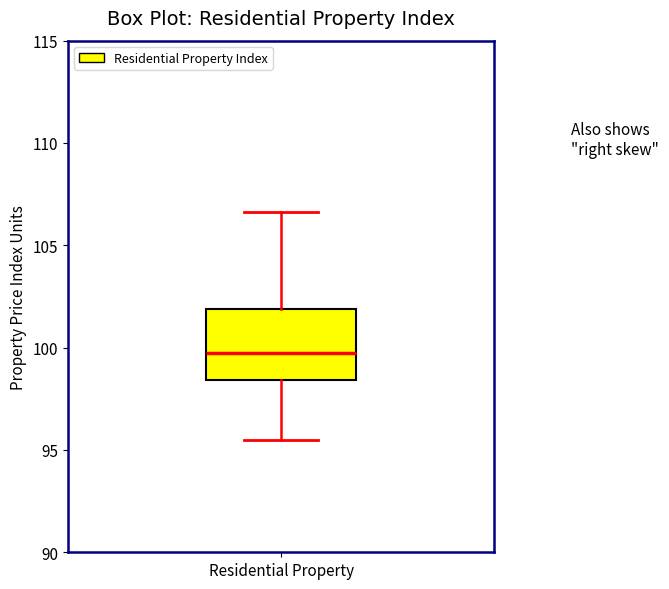

Transcribe this box plot: give where the median line is, the range the box spans, and where the two whiskers end, as read against the y-axis. The values are not printed on the chart, so give them approximately, as read against the axis.

median 99.5, box 98.5 to 102.0, whiskers 95.5 to 106.5